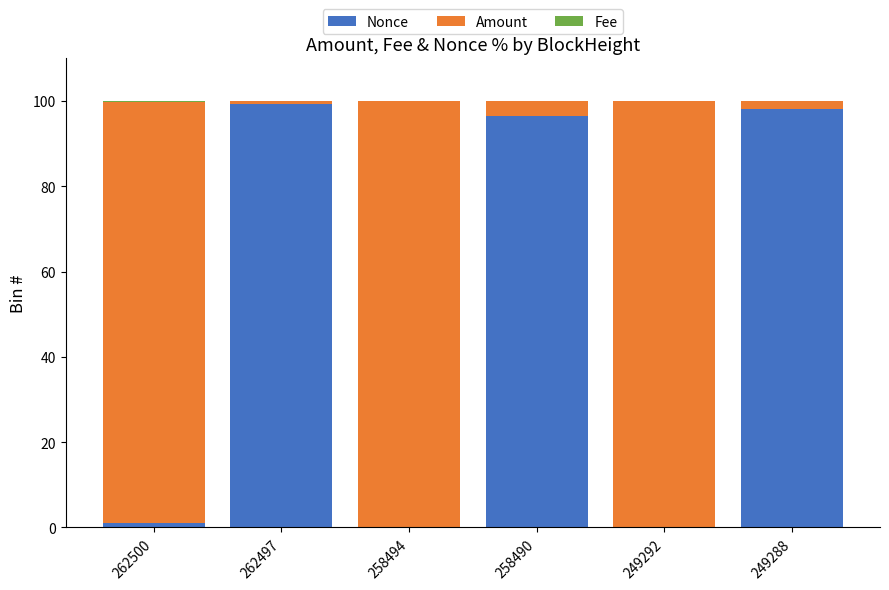

The Nonce series shows 28.6 at 258490. True or false?

False